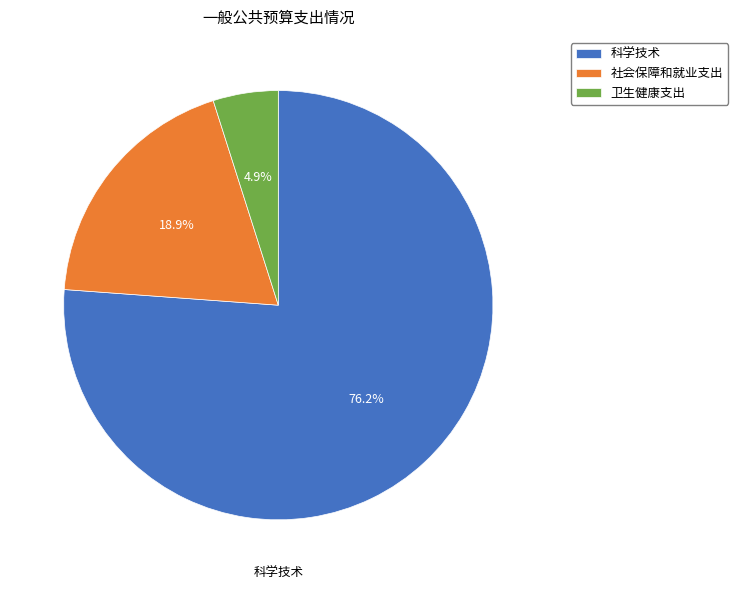

What is the largest slice in the pie chart?

科学技术